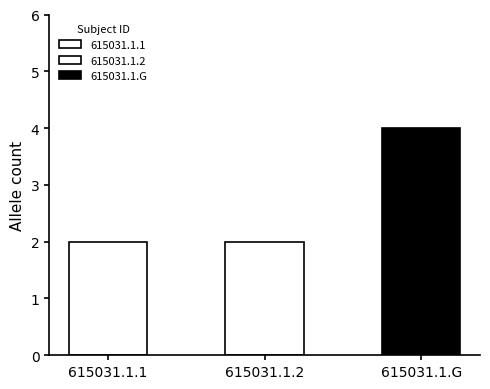

Which has a higher value, 615031.1.1 or 615031.1.G?

615031.1.G